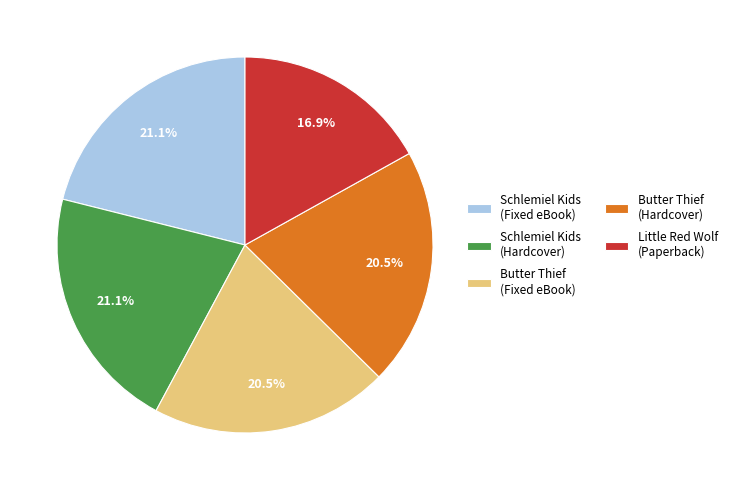

What is the smallest slice in the pie chart?

Little Red Wolf (Paperback)